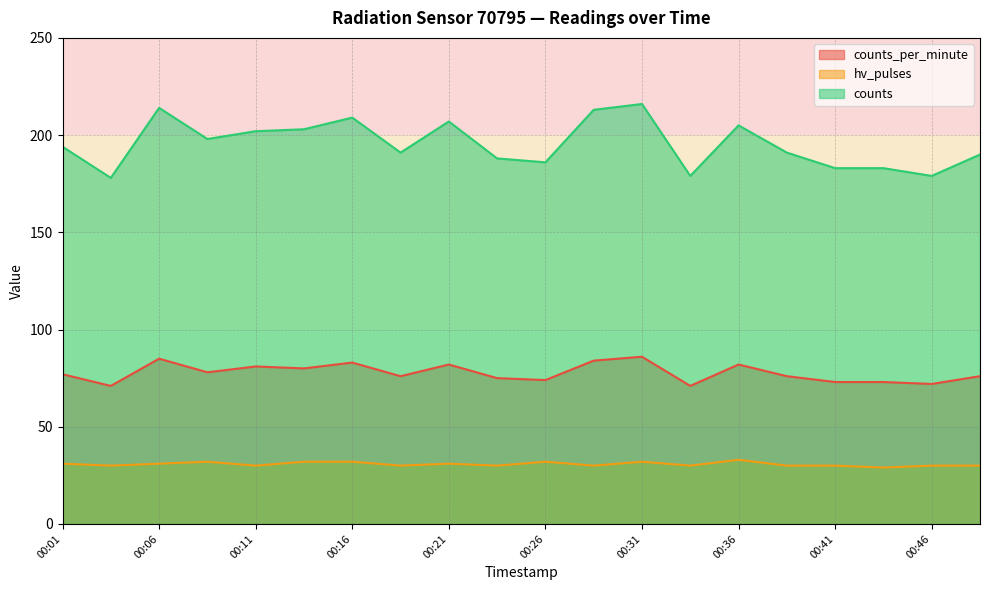

Does the chart have visible grid lines?

Yes